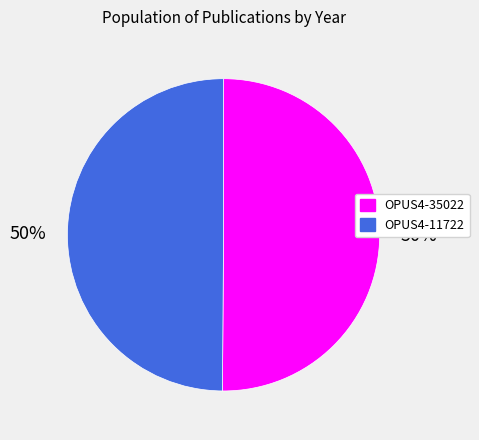

What is the ratio of the value at OPUS4-35022 to the value at OPUS4-11722?

1.0